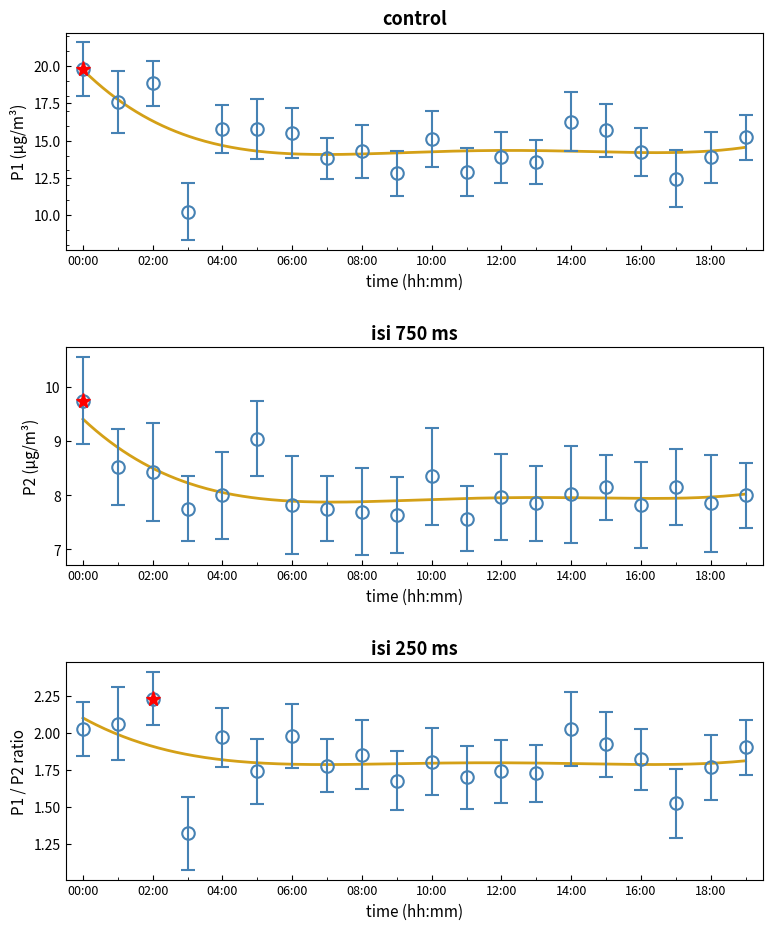

List the labels in order of P2 value, smallest first.

11:00, 09:00, 08:00, 03:00, 07:00, 06:00, 16:00, 13:00, 18:00, 12:00, 04:00, 19:00, 14:00, 15:00, 17:00, 10:00, 02:00, 01:00, 05:00, 00:00